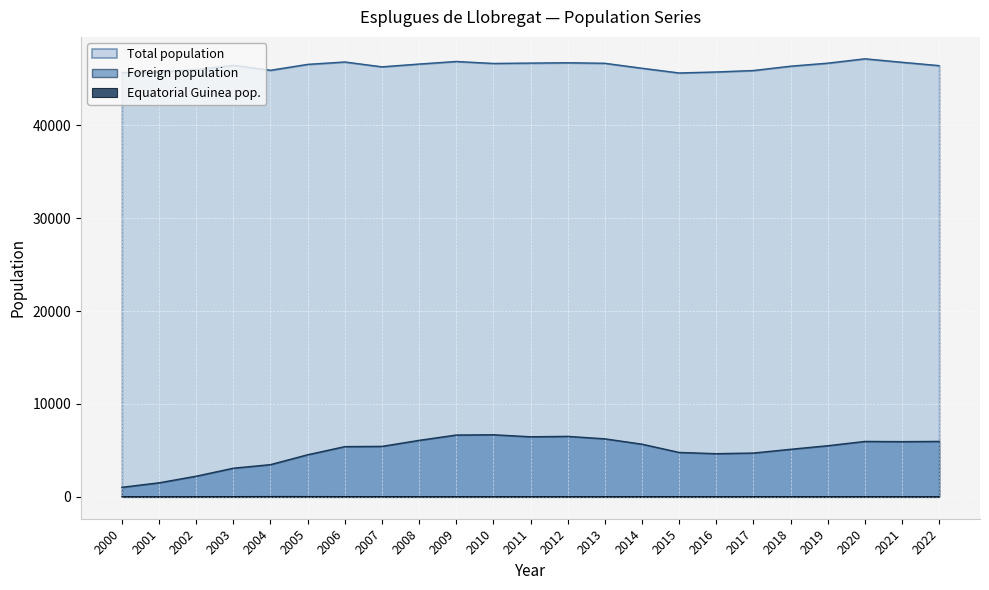

Where is the first local maximum for Equatorial Guinea pop.?

2020